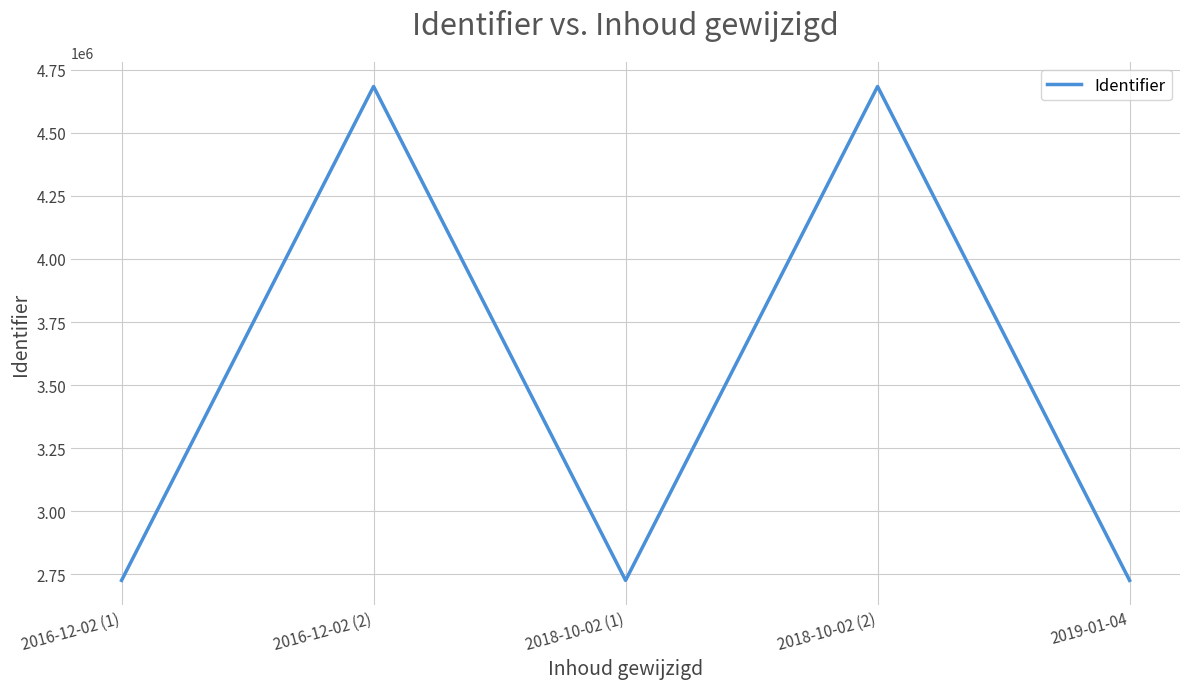

What is the minimum value shown in the chart?

2726508